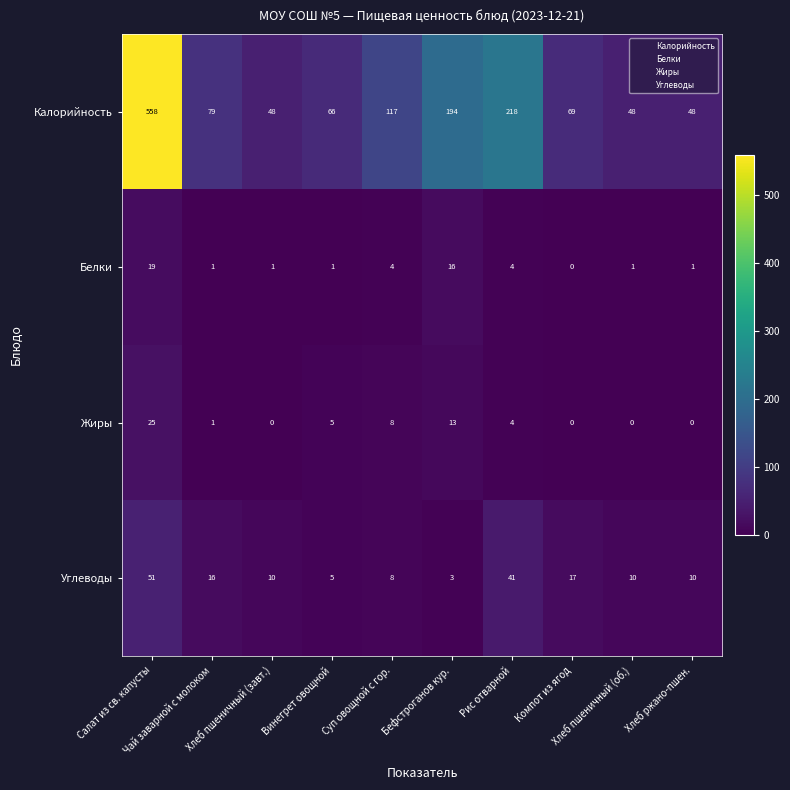

What is the difference between the highest and lowest values at Компот из ягод?

69